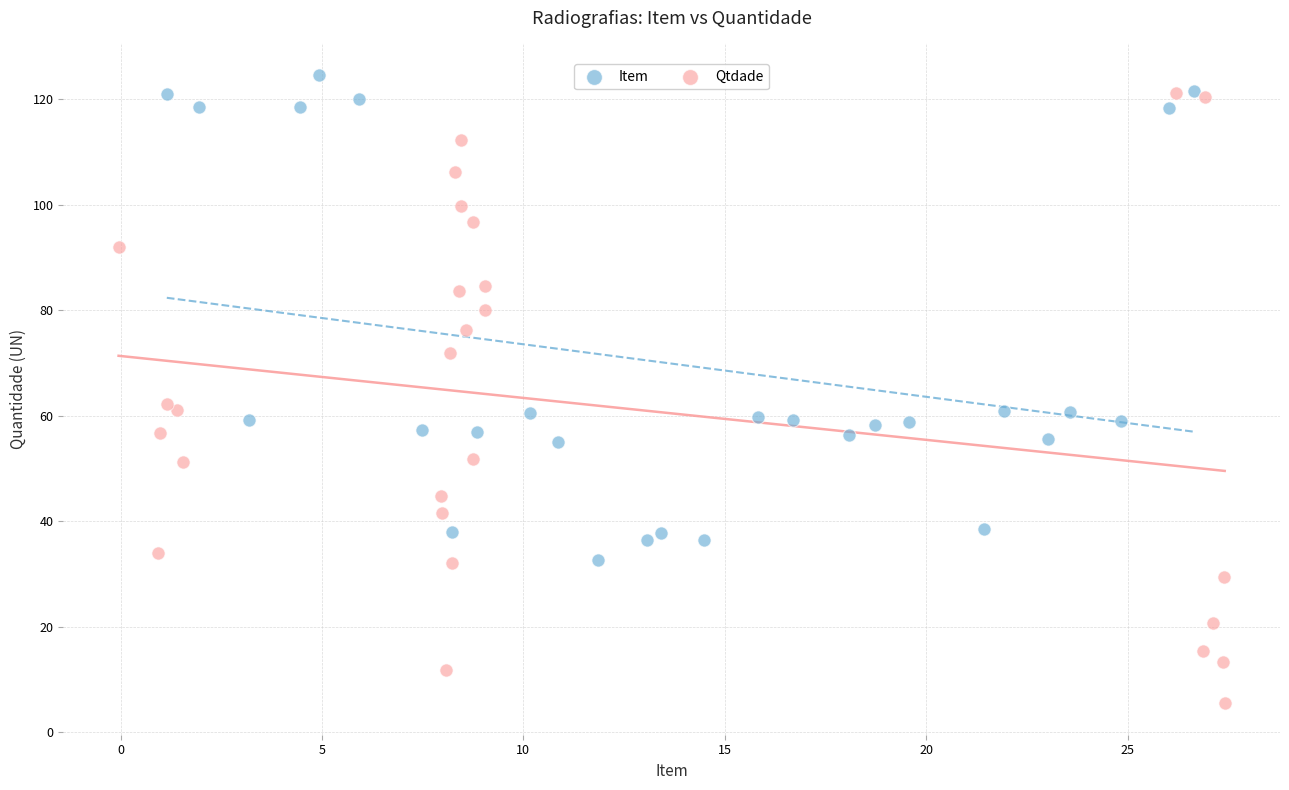

Which series reaches the maximum Y coordinate?

Item